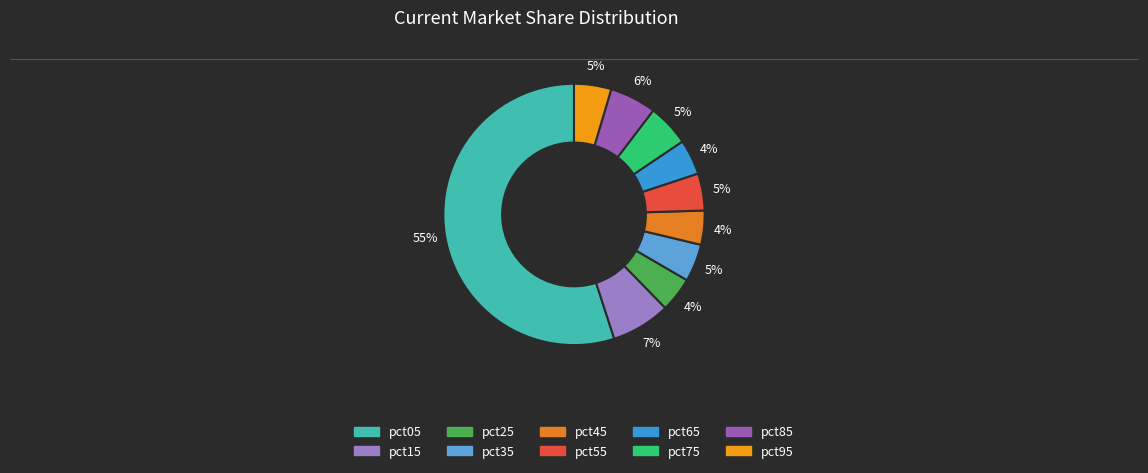

Between pct55 and pct15, which is larger?

pct15